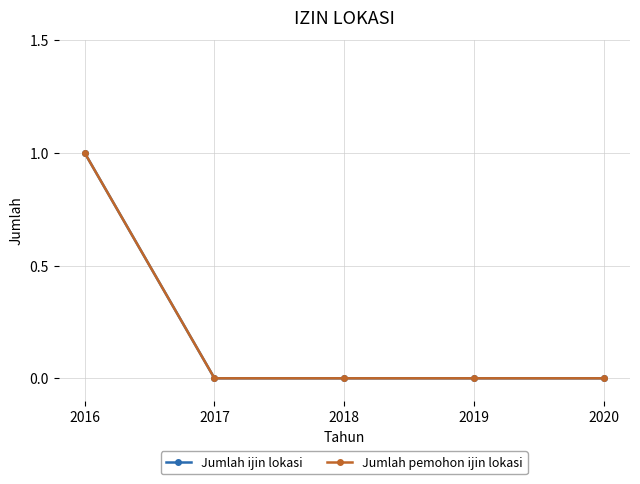

Does the chart have visible grid lines?

Yes